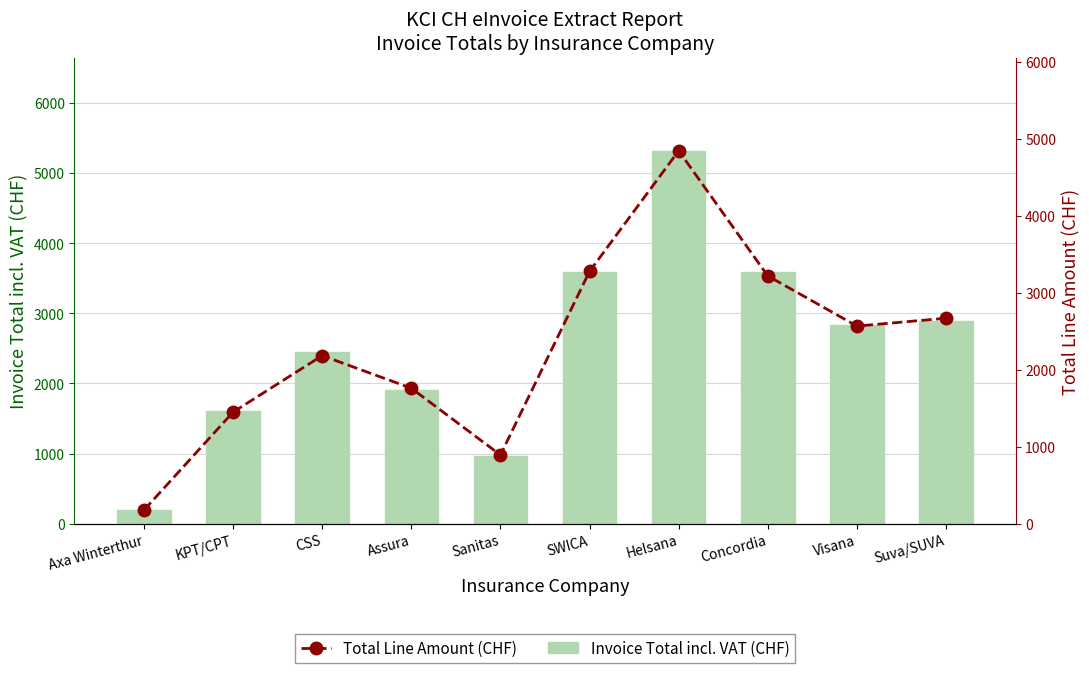

Read the Total Line Amount (CHF) value at Visana.

2564.9